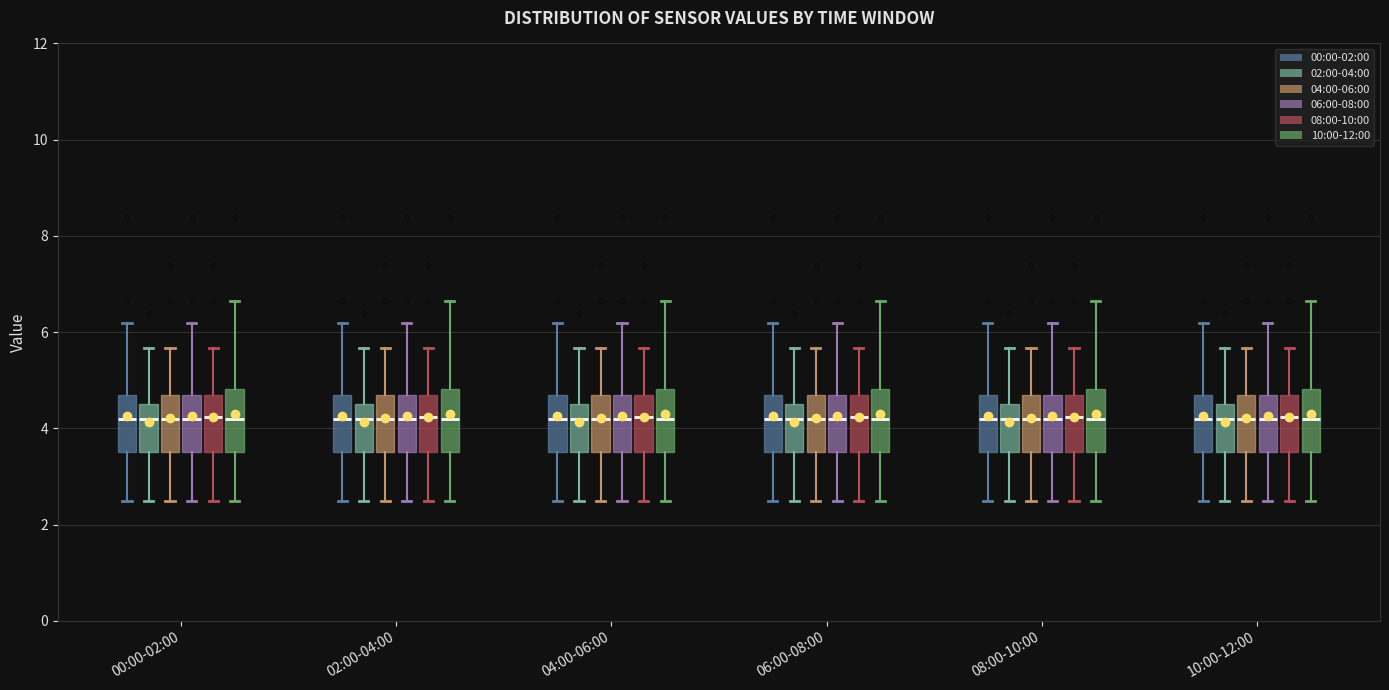

Reading left to right, transcribe this box plot: for each box, give where its median line is, the range the box spans, and where its two whiskers end, as read against the y-axis. The values are not printed on the chart, so give them approximately, as read against the axis.

00:00-02:00 (00:00-02:00): median 4.2, box 3.6 to 4.6, whiskers 2.6 to 6.2
00:00-02:00 (02:00-04:00): median 4.2, box 3.6 to 4.6, whiskers 2.6 to 5.6
00:00-02:00 (04:00-06:00): median 4.2, box 3.6 to 4.6, whiskers 2.6 to 5.6
00:00-02:00 (06:00-08:00): median 4.2, box 3.6 to 4.6, whiskers 2.6 to 6.2
00:00-02:00 (08:00-10:00): median 4.2, box 3.6 to 4.6, whiskers 2.6 to 5.6
00:00-02:00 (10:00-12:00): median 4.2, box 3.6 to 4.8, whiskers 2.6 to 6.6
02:00-04:00 (00:00-02:00): median 4.2, box 3.6 to 4.6, whiskers 2.6 to 6.2
02:00-04:00 (02:00-04:00): median 4.2, box 3.6 to 4.6, whiskers 2.6 to 5.6
02:00-04:00 (04:00-06:00): median 4.2, box 3.6 to 4.6, whiskers 2.6 to 5.6
02:00-04:00 (06:00-08:00): median 4.2, box 3.6 to 4.6, whiskers 2.6 to 6.2
02:00-04:00 (08:00-10:00): median 4.2, box 3.6 to 4.6, whiskers 2.6 to 5.6
02:00-04:00 (10:00-12:00): median 4.2, box 3.6 to 4.8, whiskers 2.6 to 6.6
04:00-06:00 (00:00-02:00): median 4.2, box 3.6 to 4.6, whiskers 2.6 to 6.2
04:00-06:00 (02:00-04:00): median 4.2, box 3.6 to 4.6, whiskers 2.6 to 5.6
04:00-06:00 (04:00-06:00): median 4.2, box 3.6 to 4.6, whiskers 2.6 to 5.6
04:00-06:00 (06:00-08:00): median 4.2, box 3.6 to 4.6, whiskers 2.6 to 6.2
04:00-06:00 (08:00-10:00): median 4.2, box 3.6 to 4.6, whiskers 2.6 to 5.6
04:00-06:00 (10:00-12:00): median 4.2, box 3.6 to 4.8, whiskers 2.6 to 6.6
06:00-08:00 (00:00-02:00): median 4.2, box 3.6 to 4.6, whiskers 2.6 to 6.2
06:00-08:00 (02:00-04:00): median 4.2, box 3.6 to 4.6, whiskers 2.6 to 5.6
06:00-08:00 (04:00-06:00): median 4.2, box 3.6 to 4.6, whiskers 2.6 to 5.6
06:00-08:00 (06:00-08:00): median 4.2, box 3.6 to 4.6, whiskers 2.6 to 6.2
06:00-08:00 (08:00-10:00): median 4.2, box 3.6 to 4.6, whiskers 2.6 to 5.6
06:00-08:00 (10:00-12:00): median 4.2, box 3.6 to 4.8, whiskers 2.6 to 6.6
08:00-10:00 (00:00-02:00): median 4.2, box 3.6 to 4.6, whiskers 2.6 to 6.2
08:00-10:00 (02:00-04:00): median 4.2, box 3.6 to 4.6, whiskers 2.6 to 5.6
08:00-10:00 (04:00-06:00): median 4.2, box 3.6 to 4.6, whiskers 2.6 to 5.6
08:00-10:00 (06:00-08:00): median 4.2, box 3.6 to 4.6, whiskers 2.6 to 6.2
08:00-10:00 (08:00-10:00): median 4.2, box 3.6 to 4.6, whiskers 2.6 to 5.6
08:00-10:00 (10:00-12:00): median 4.2, box 3.6 to 4.8, whiskers 2.6 to 6.6
10:00-12:00 (00:00-02:00): median 4.2, box 3.6 to 4.6, whiskers 2.6 to 6.2
10:00-12:00 (02:00-04:00): median 4.2, box 3.6 to 4.6, whiskers 2.6 to 5.6
10:00-12:00 (04:00-06:00): median 4.2, box 3.6 to 4.6, whiskers 2.6 to 5.6
10:00-12:00 (06:00-08:00): median 4.2, box 3.6 to 4.6, whiskers 2.6 to 6.2
10:00-12:00 (08:00-10:00): median 4.2, box 3.6 to 4.6, whiskers 2.6 to 5.6
10:00-12:00 (10:00-12:00): median 4.2, box 3.6 to 4.8, whiskers 2.6 to 6.6